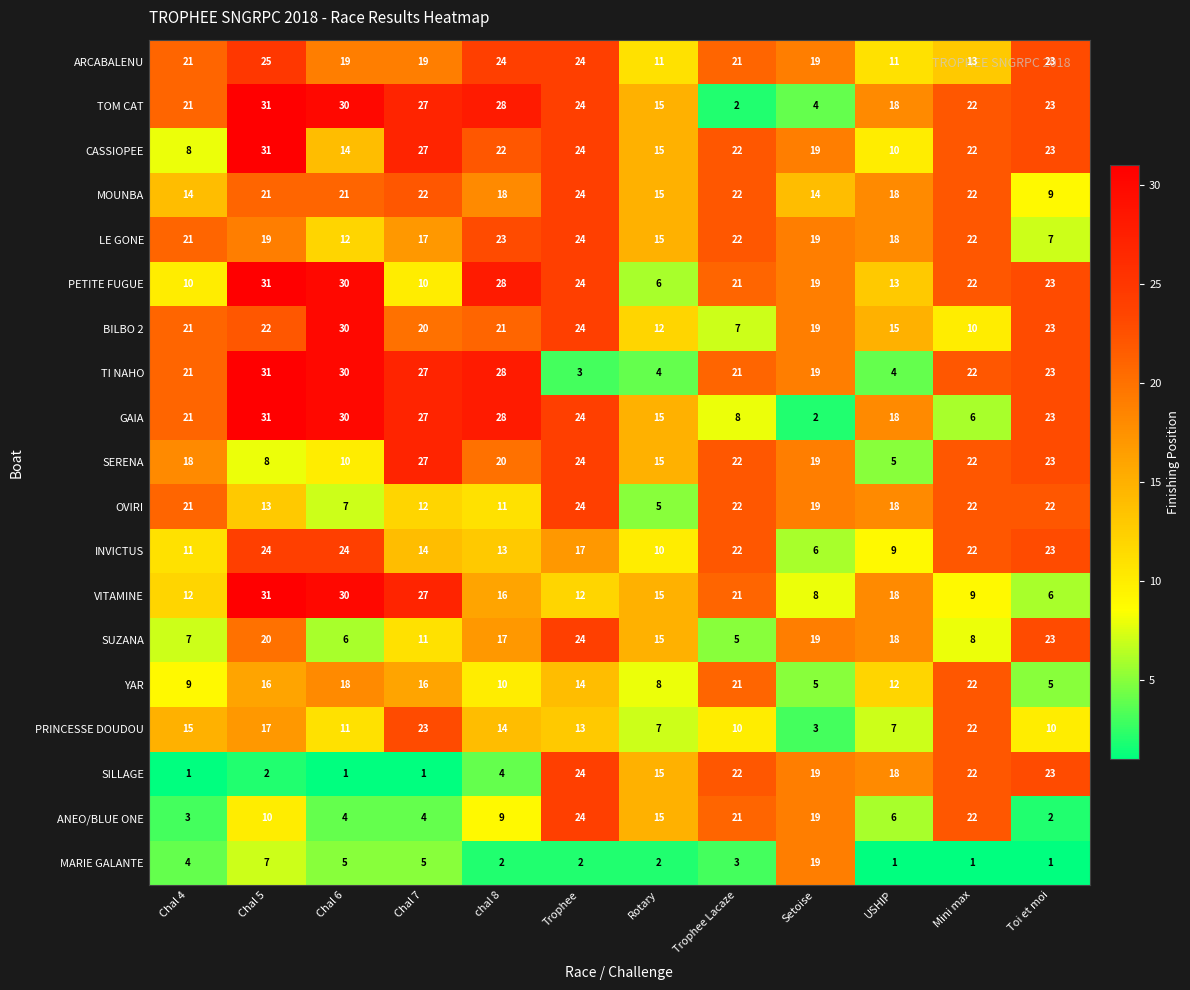

How many data points does each series have?

12